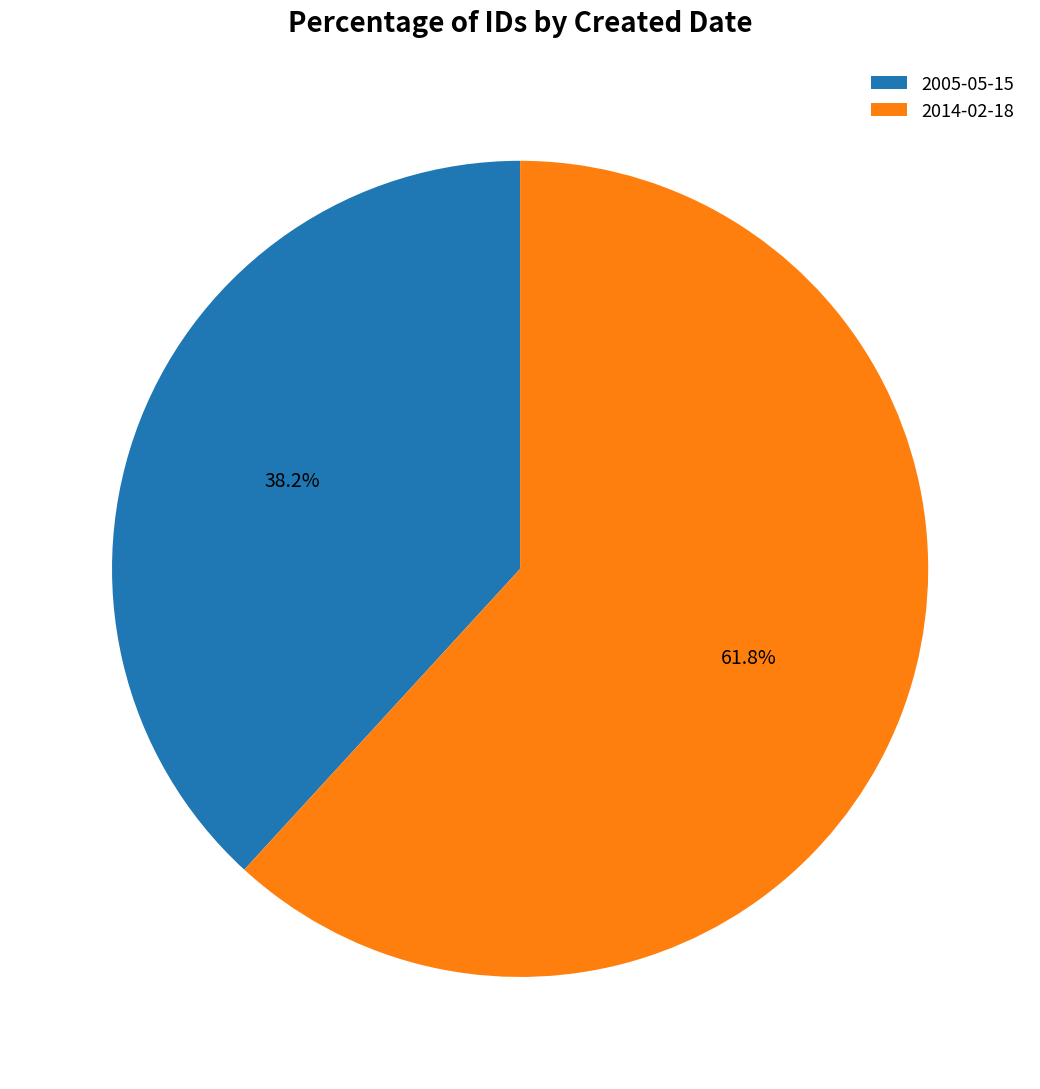

To the nearest percent, what is the combined percentage of 2014-02-18 and 2005-05-15?

100%